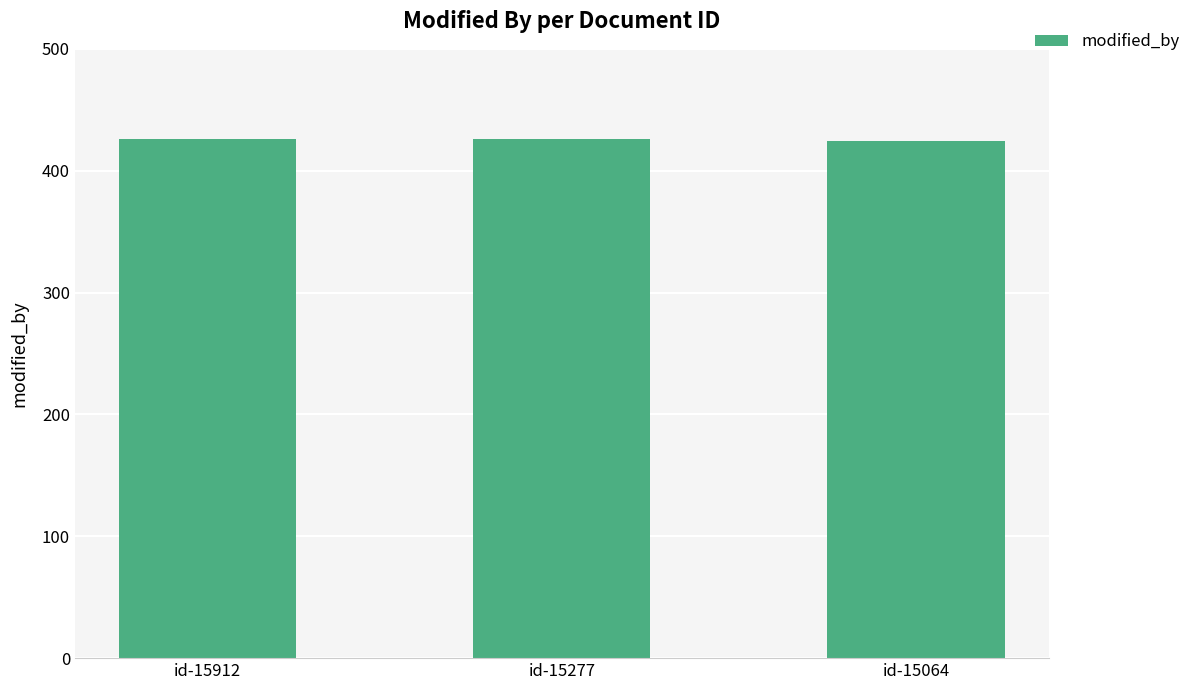

Count the number of categories in the chart.

3